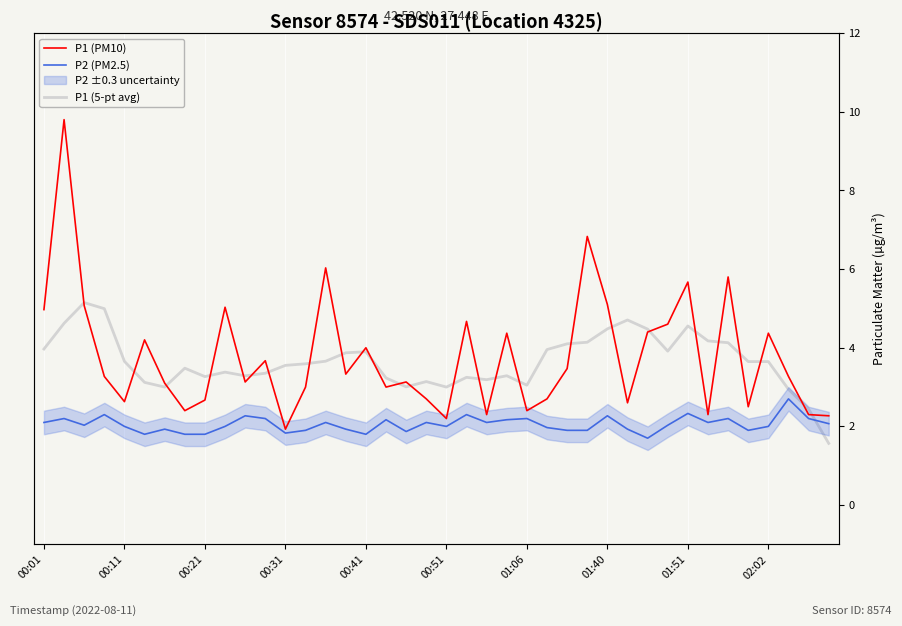

How many times do P1 (PM10) and P1 (5-pt avg) cross each other?

26